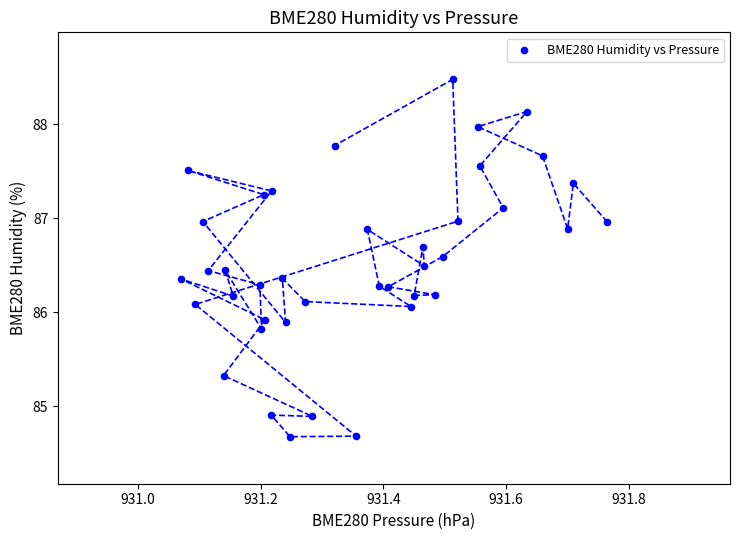

What is the range of Y values (max minus min)?

3.8